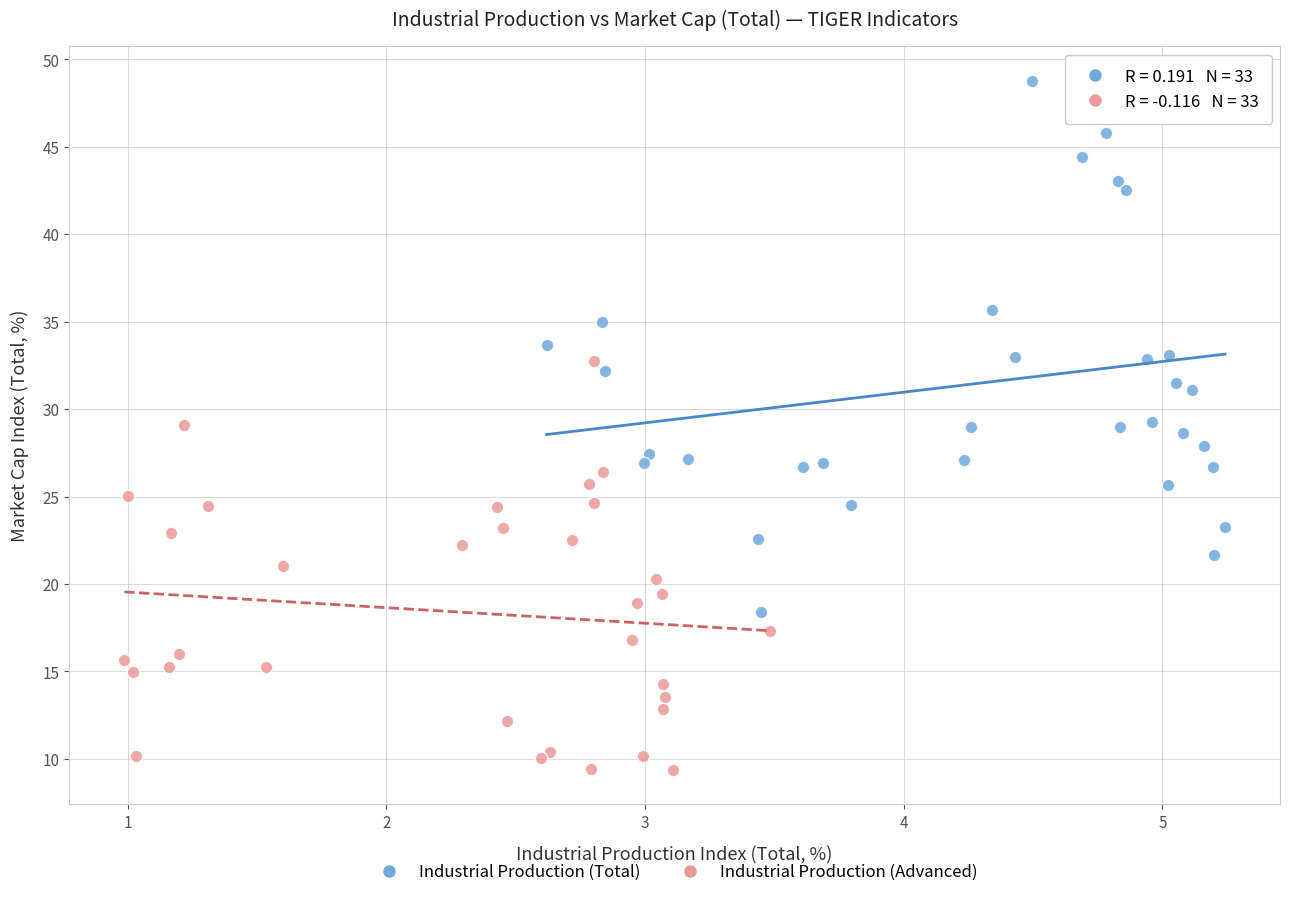

Which series has the widest spread of Y values?

Industrial Production (Total)